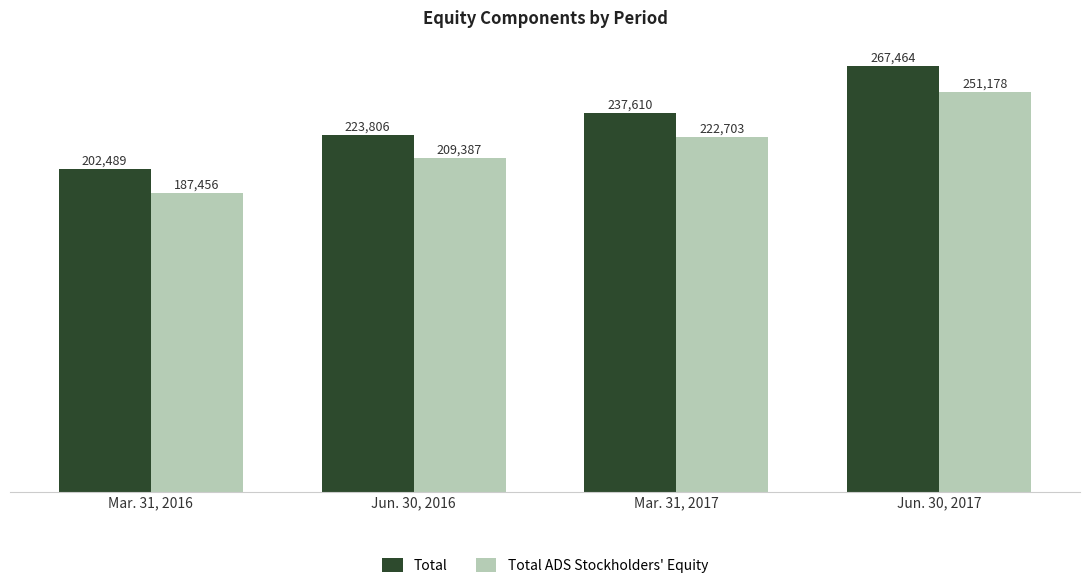

What is the label of the 1st bar from the left?

Mar. 31, 2016